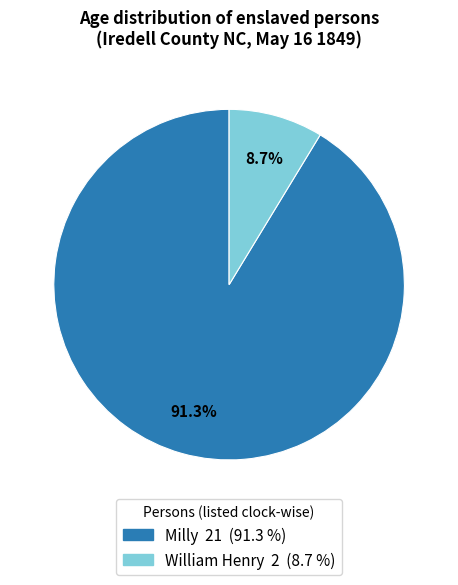

True or false: Milly accounts for 84% of the total.

False